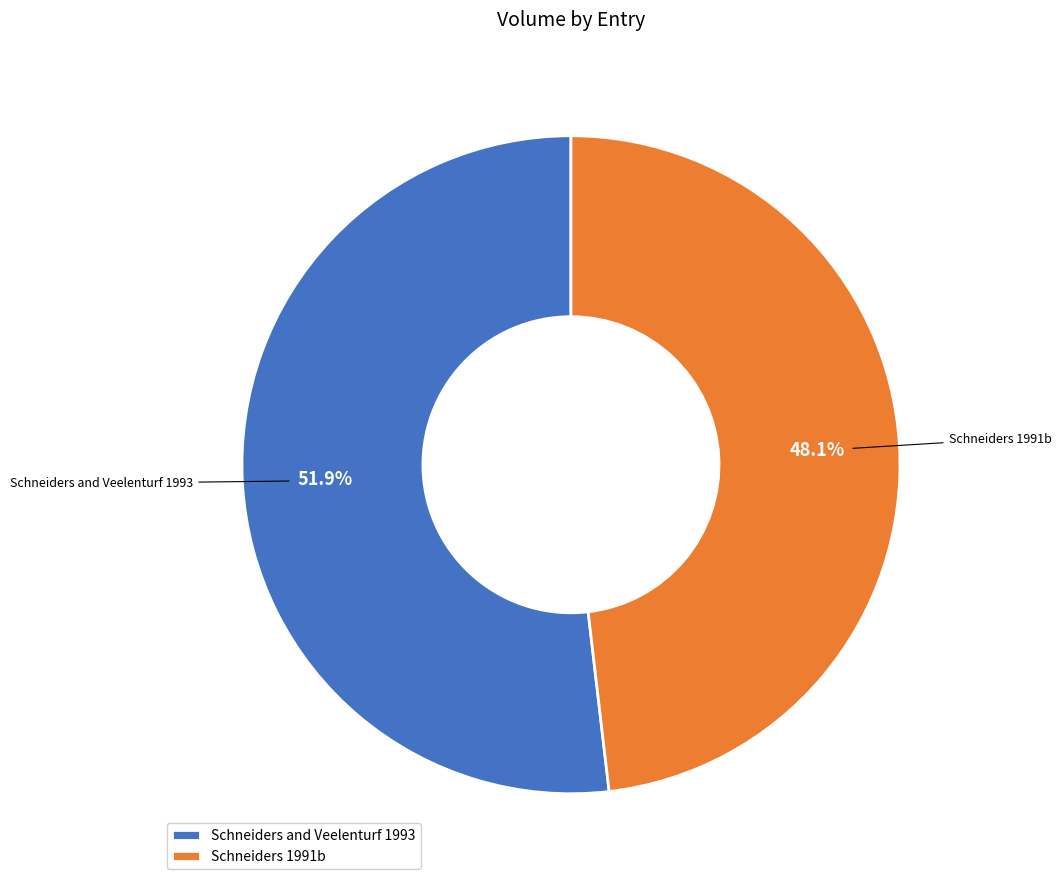

Does any single category account for the majority?

Yes